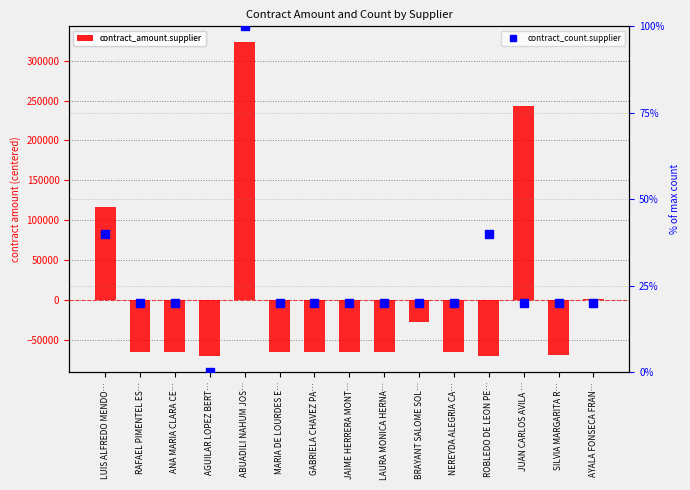

At which label does contract_amount.supplier first exceed -64520?

LUIS ALFREDO MENDO…